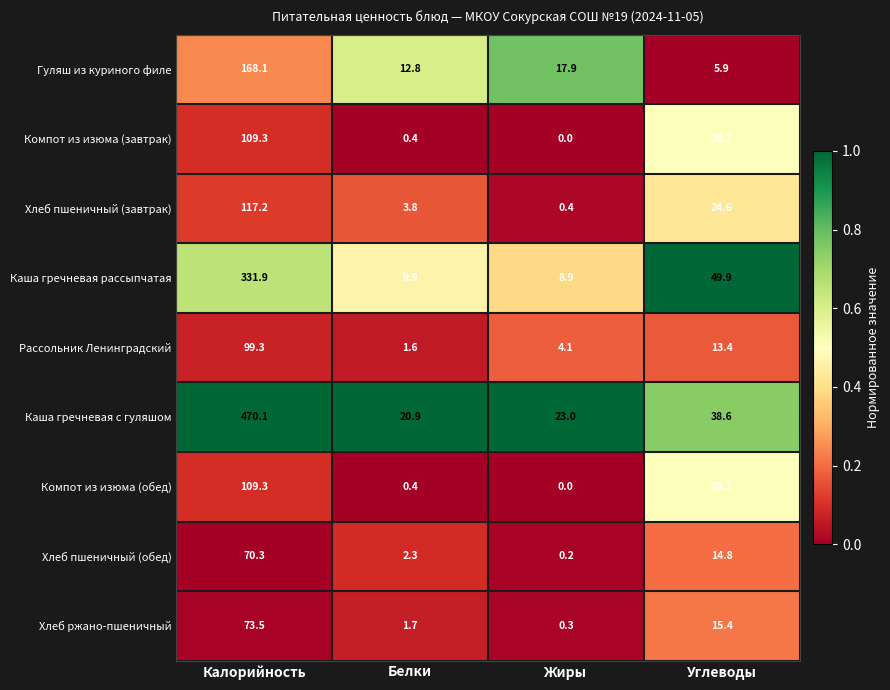

The value of Хлеб пшеничный (завтрак) at Углеводы is 24.6. True or false?

True